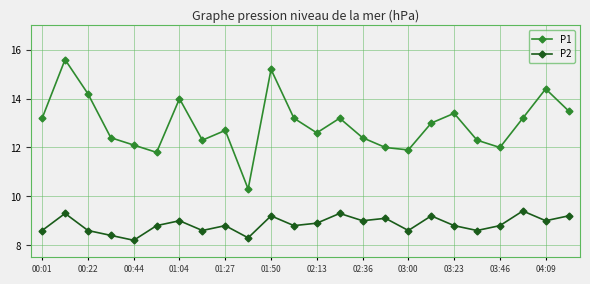

How many interior local valleys does the P1 series have?

6